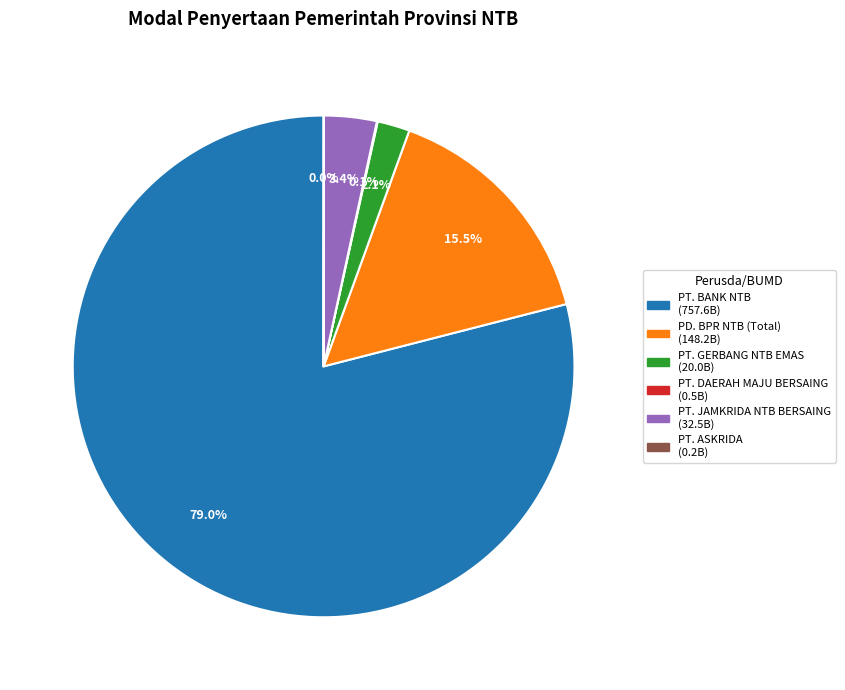

To the nearest percent, what is the combined percentage of PD. BPR NTB (Total) and PT. BANK NTB?

94%